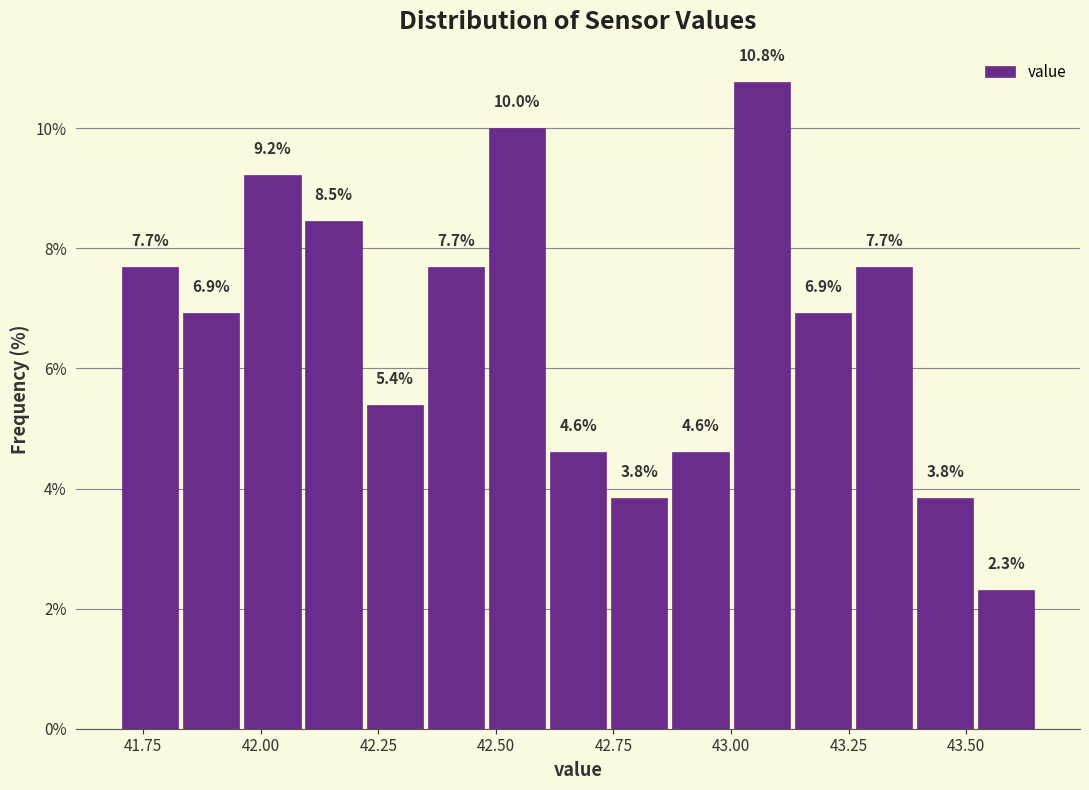

Read against the x-axis, roughly where is the centre of the tallest bar?

43.05